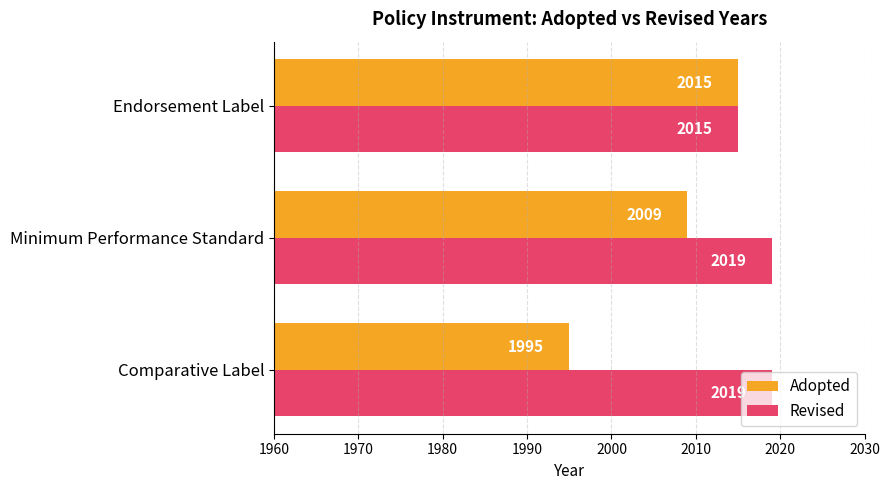

Count the number of categories in the chart.

3